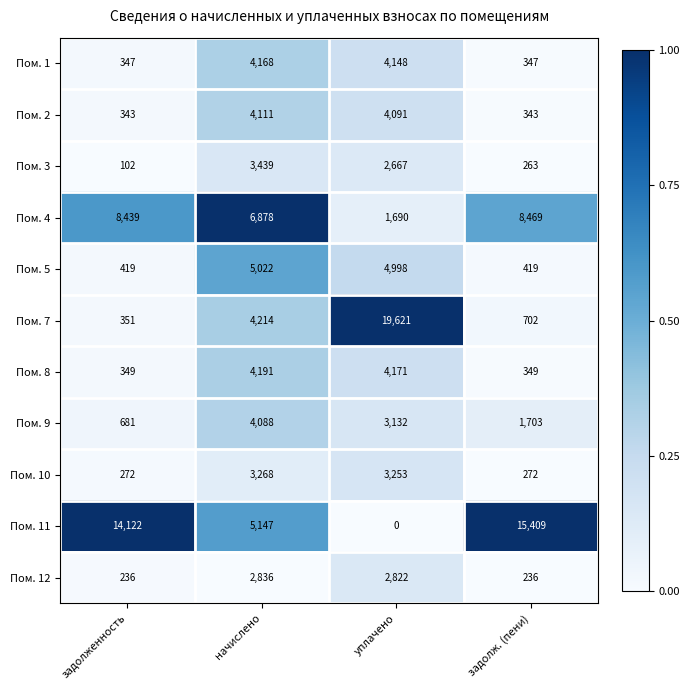

What is the difference between the Пом. 1 values at уплачено and задолженность?

3801